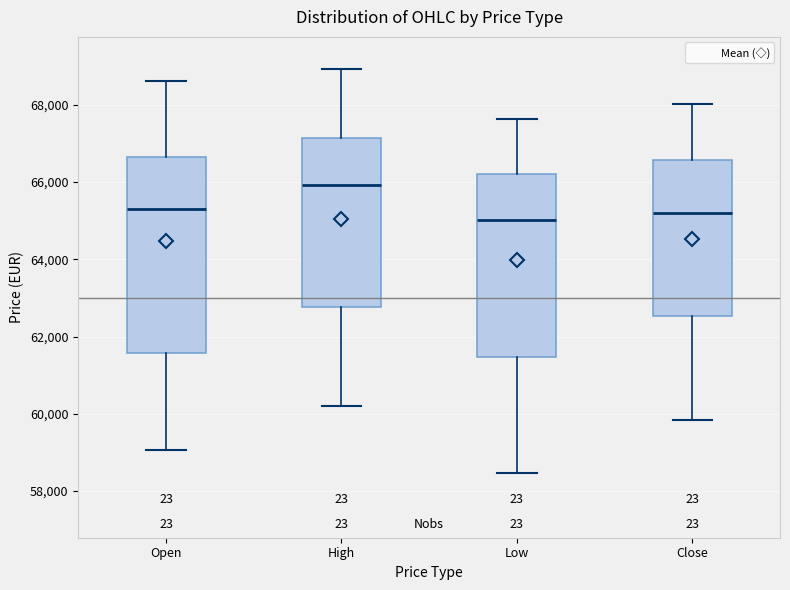

Reading left to right, transcribe this box plot: for each box, give where its median line is, the range the box spans, and where its two whiskers end, as read against the y-axis. The values are not printed on the chart, so give them approximately, as read against the axis.

Open: median 65400, box 61600 to 66600, whiskers 59000 to 68600
High: median 66000, box 62800 to 67200, whiskers 60200 to 69000
Low: median 65000, box 61400 to 66200, whiskers 58400 to 67600
Close: median 65200, box 62600 to 66600, whiskers 59800 to 68000